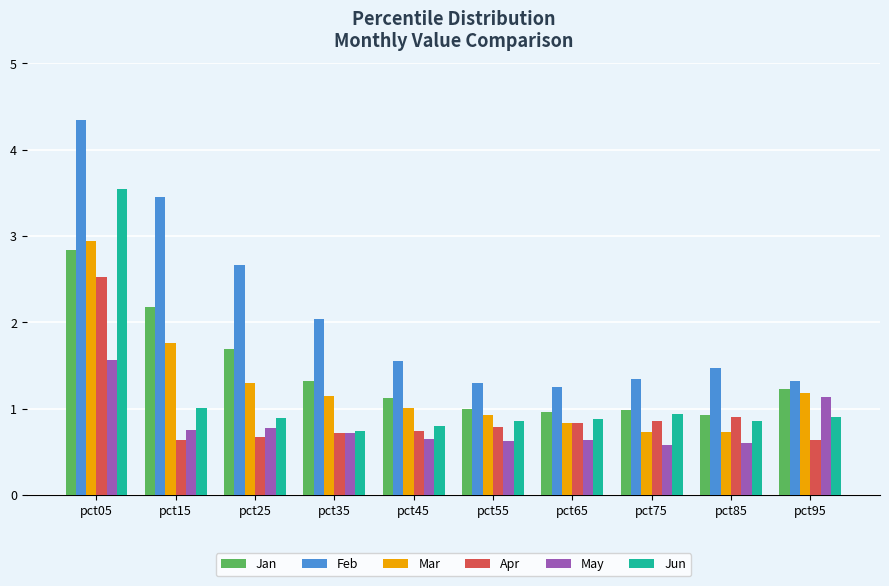

Reading left to right, what are all the values shown in this chart?

Jan: 2.8	2.2	1.7	1.3	1.1	1.0	1.0	1.0	0.9	1.2
Feb: 4.3	3.5	2.7	2.0	1.6	1.3	1.3	1.3	1.5	1.3
Mar: 2.9	1.8	1.3	1.1	1.0	0.9	0.8	0.7	0.7	1.2
Apr: 2.5	0.6	0.7	0.7	0.7	0.8	0.8	0.9	0.9	0.6
May: 1.6	0.8	0.8	0.7	0.6	0.6	0.6	0.6	0.6	1.1
Jun: 3.5	1.0	0.9	0.7	0.8	0.9	0.9	0.9	0.9	0.9